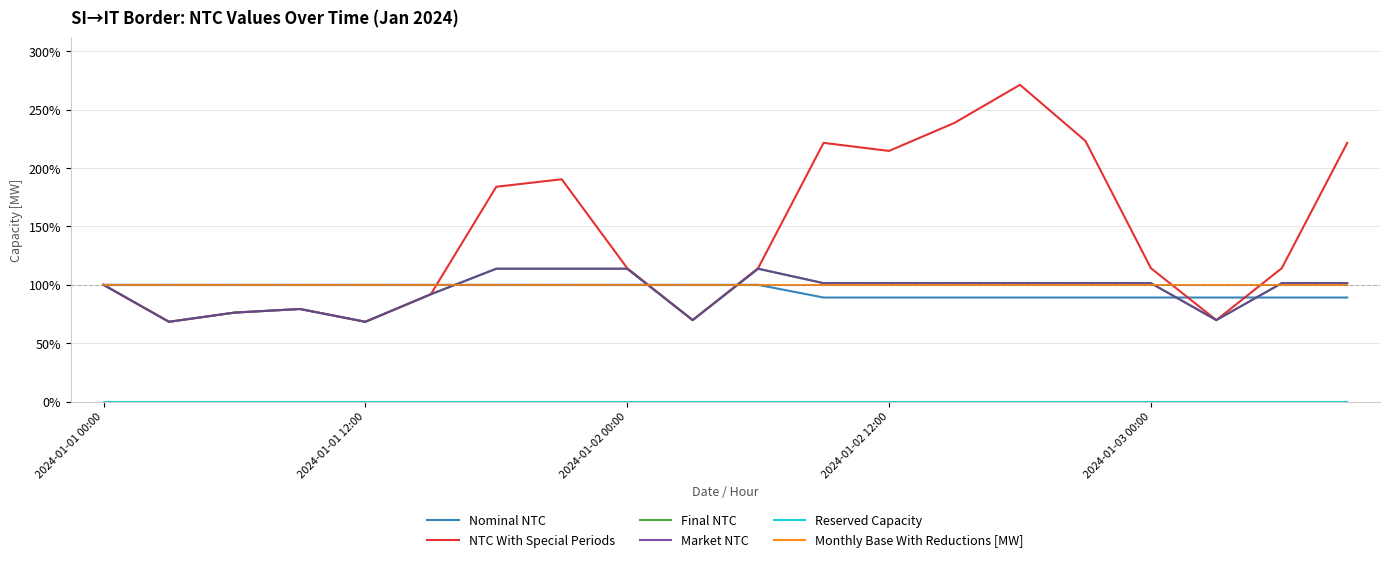

True or false: Monthly Base With Reductions [MW] has more than 1 points higher than both neighbors.

False